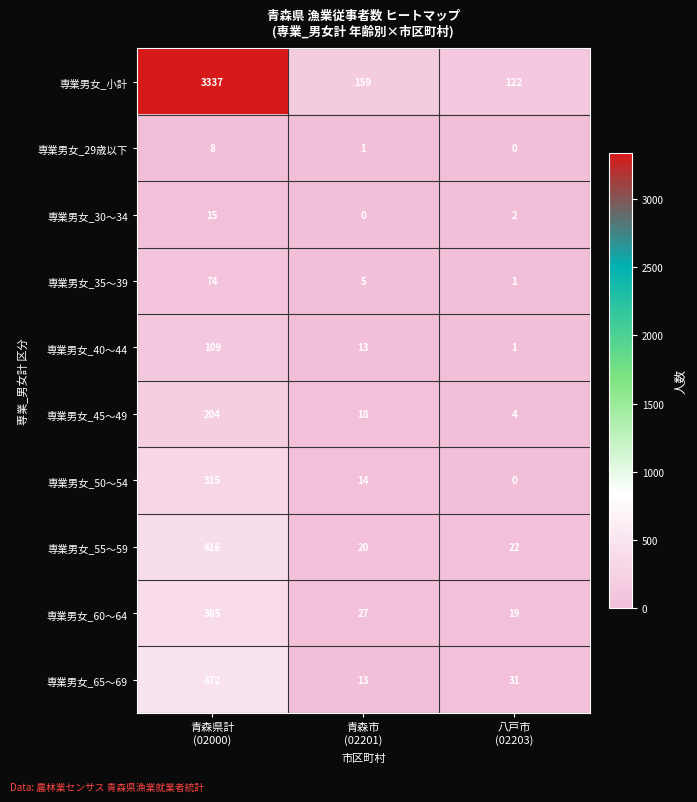

Which series has the widest spread of values?

専業男女_小計